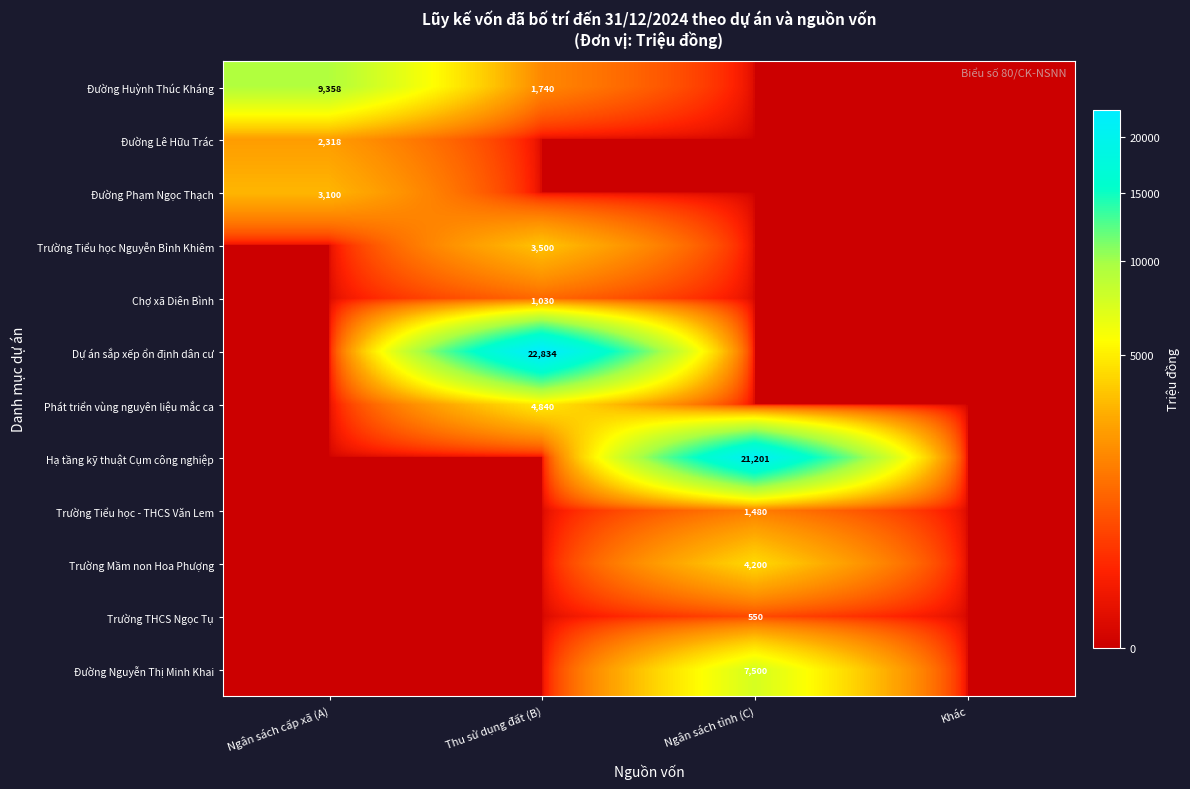

True or false: Đường Nguyễn Thị Minh Khai has a value of 7500 at Ngân sách tỉnh (C).

True